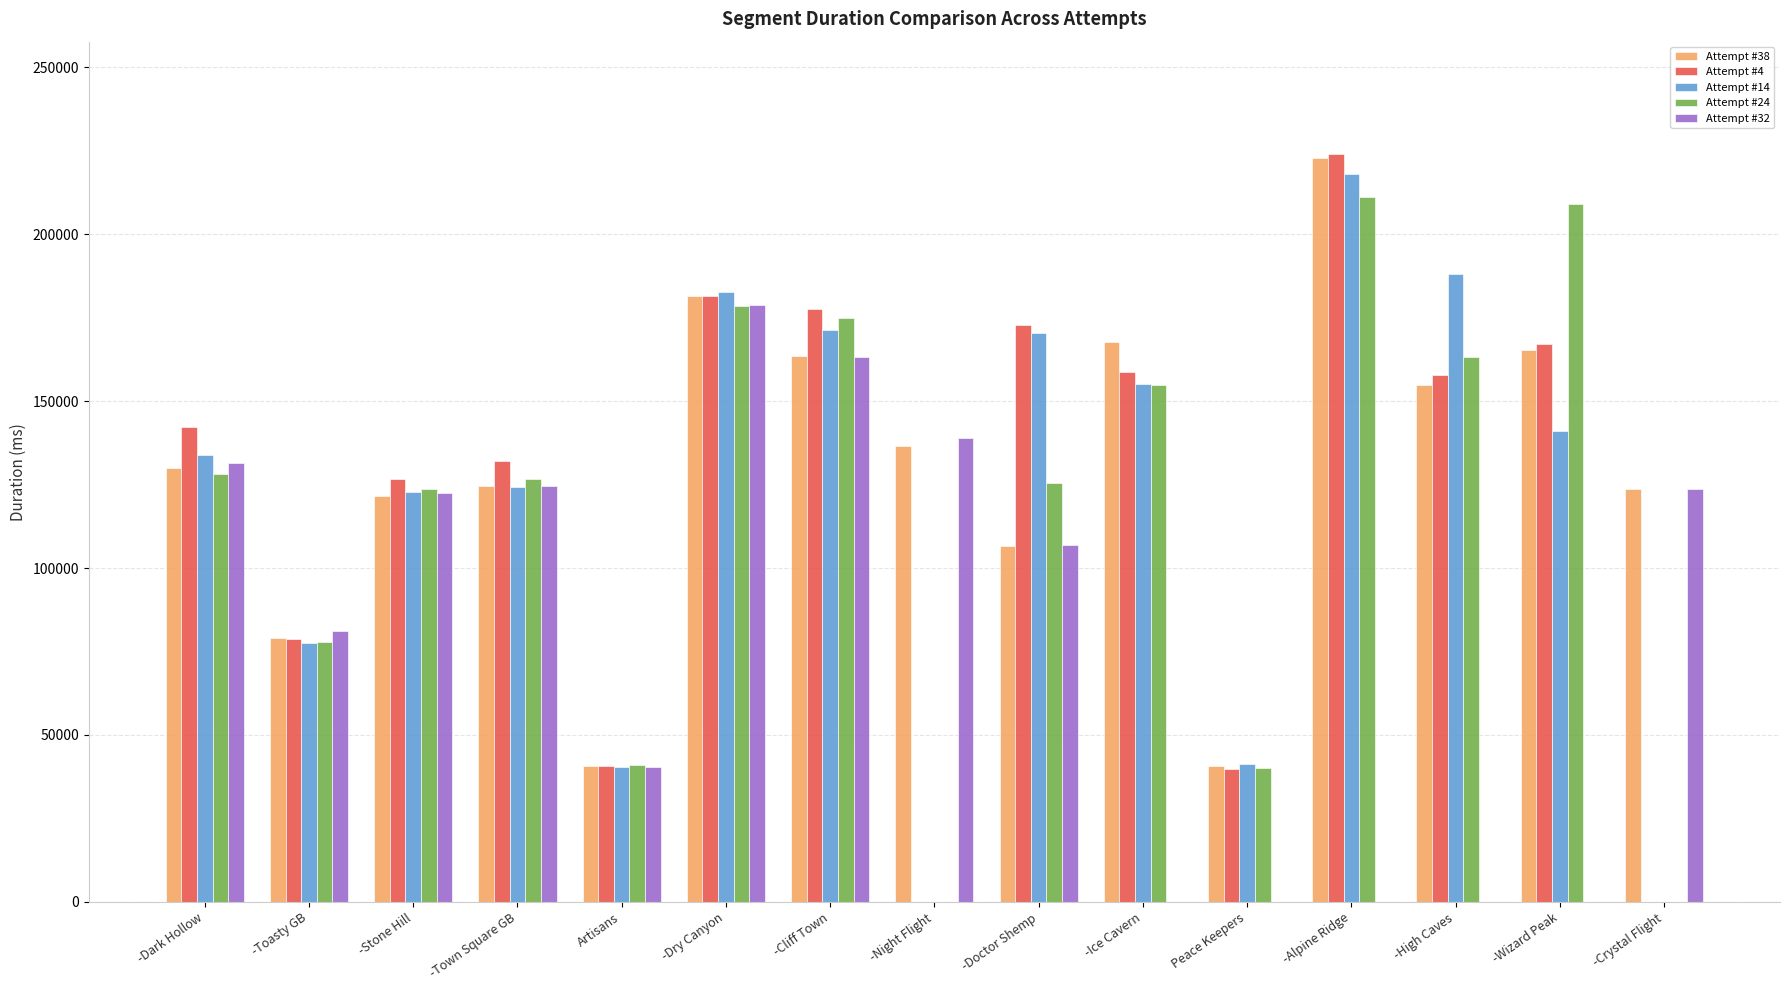

Are the bars grouped side by side (vs. stacked)?

Yes